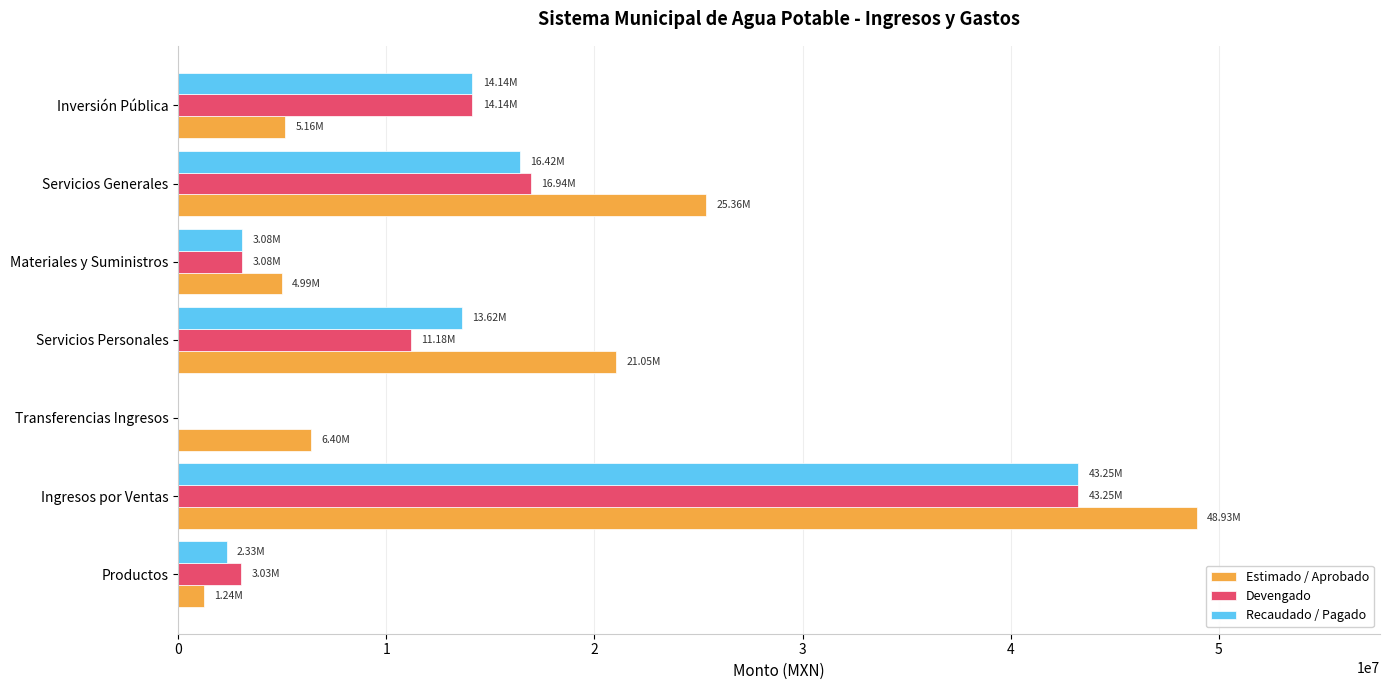

What is the sum of the Devengado values at Servicios Generales and Servicios Personales?

28115595.0